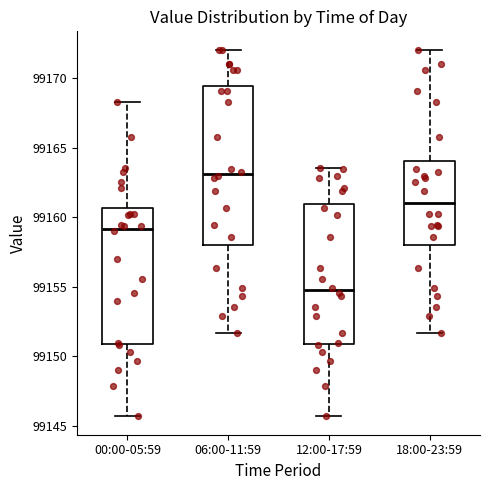

Where does the lower whisker of the box for 06:00-11:59 end on the y-axis? The values are not printed on the chart, so give them approximately, as read against the axis.

99151.5